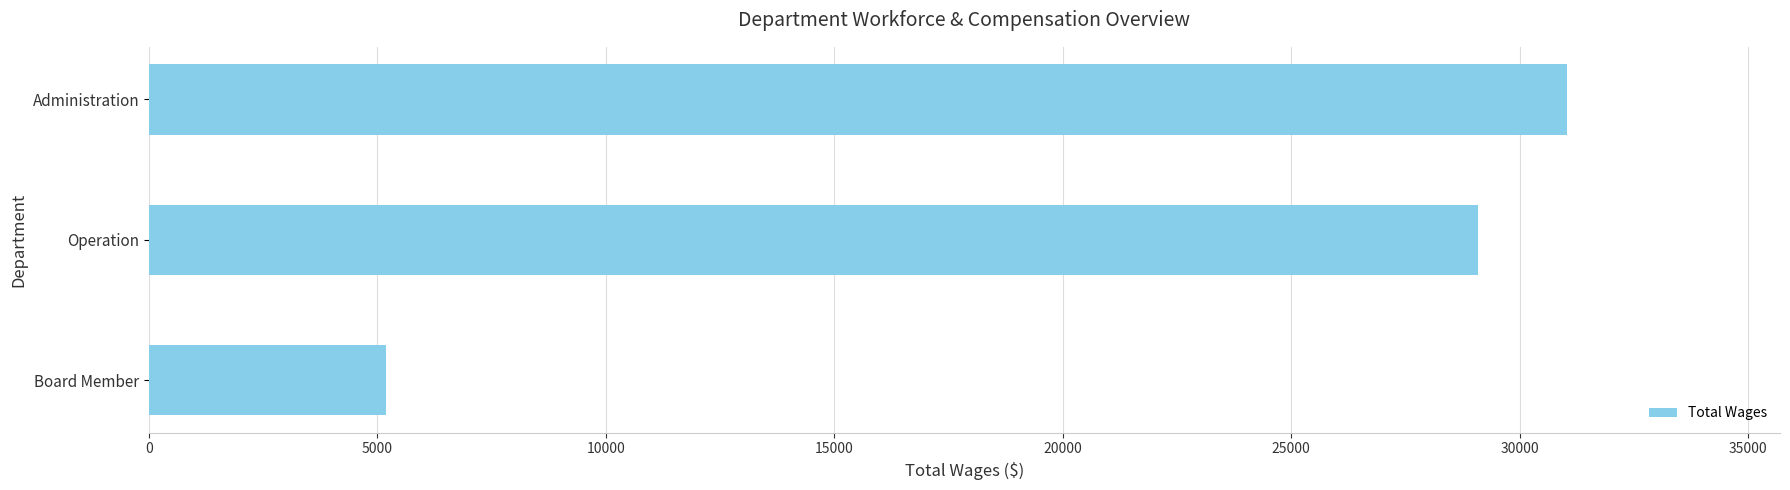

Which has a higher value, Administration or Operation?

Administration